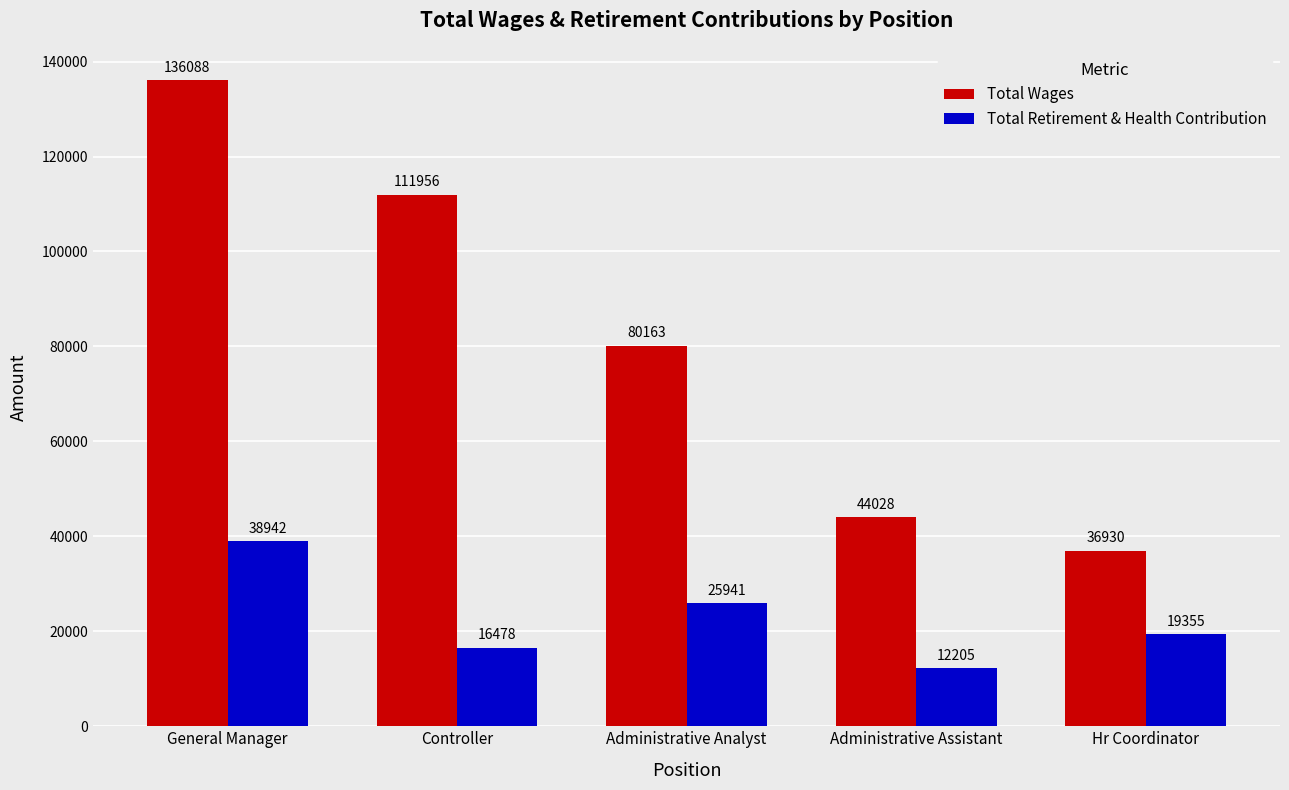

List the series in order of their peak value, highest first.

Total Wages, Total Retirement & Health Contribution